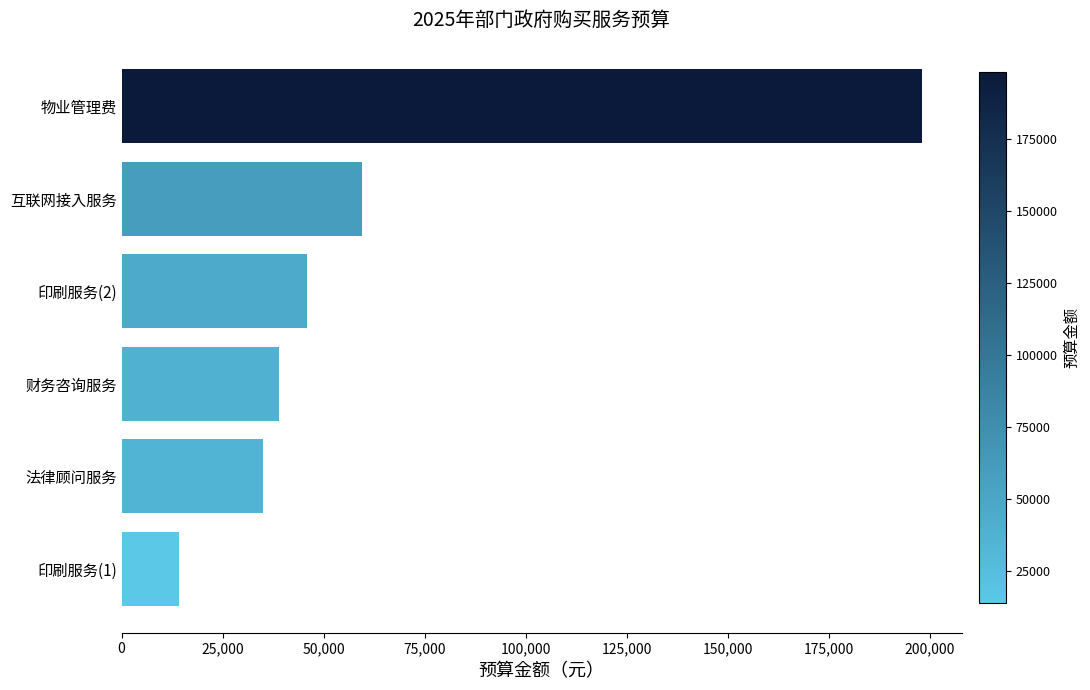

List the labels in order of value, smallest first.

印刷服务(1), 法律顾问服务, 财务咨询服务, 印刷服务(2), 互联网接入服务, 物业管理费